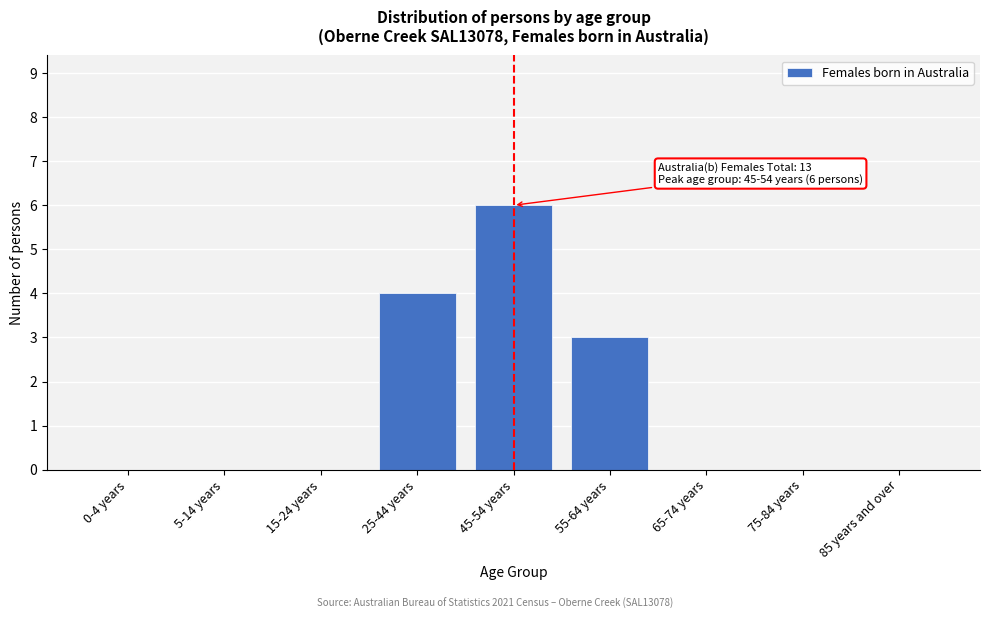

Reading right to left, list all the values displayed in this chart.

85 years and over=0	75-84 years=0	65-74 years=0	55-64 years=3	45-54 years=6	25-44 years=4	15-24 years=0	5-14 years=0	0-4 years=0